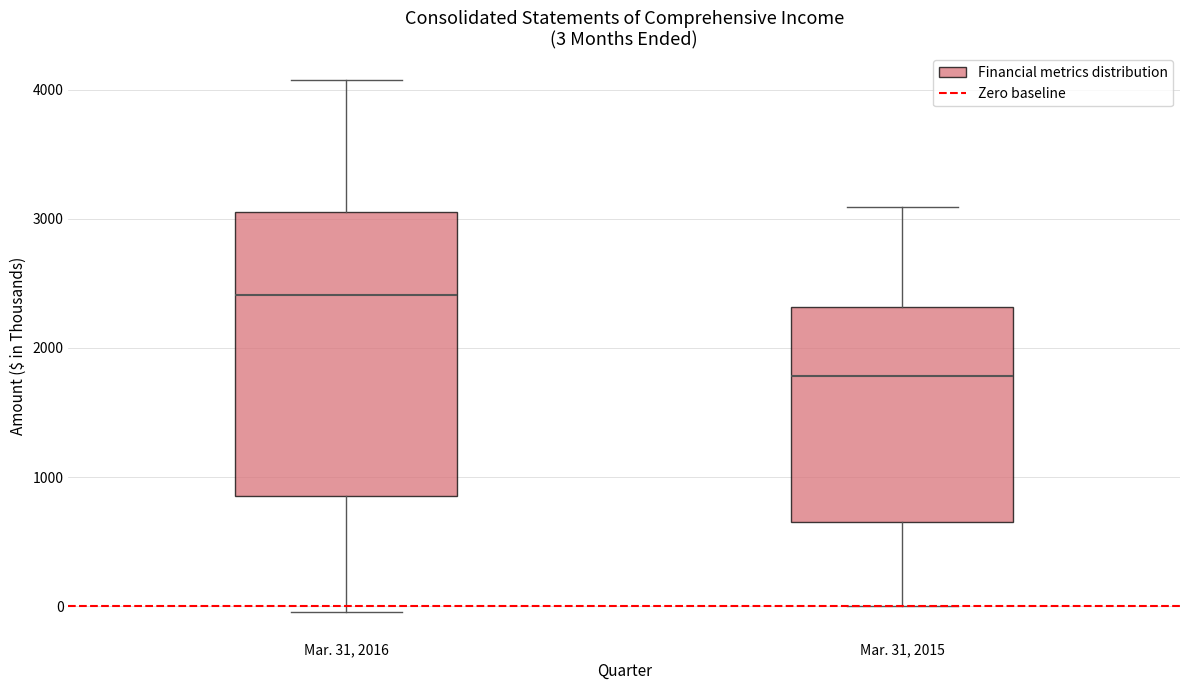

Which box has the highest median line?

Mar. 31, 2016